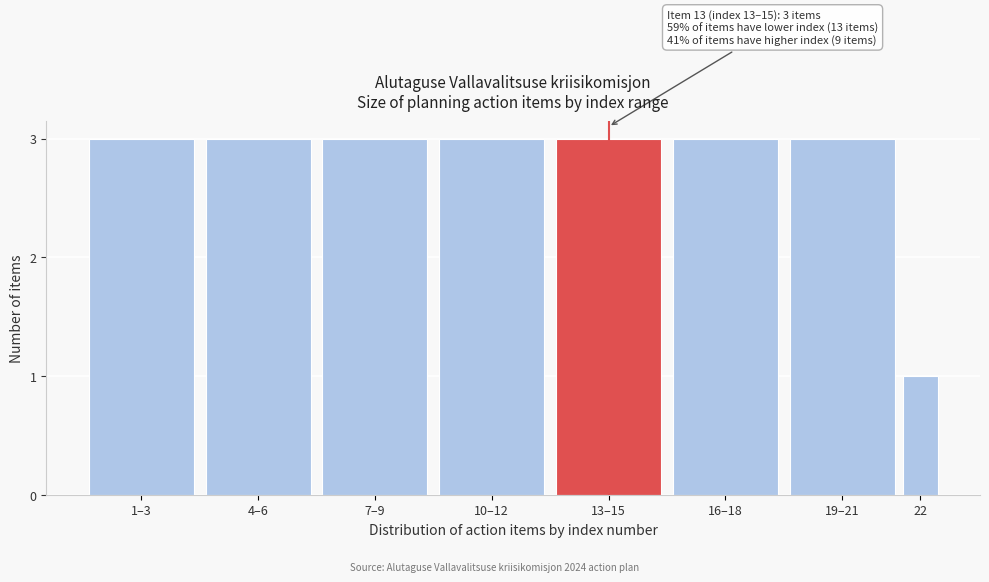

Reading left to right, list all the values displayed in this chart.

1–3=3	4–6=3	7–9=3	10–12=3	13–15=3	16–18=3	19–21=3	22=1